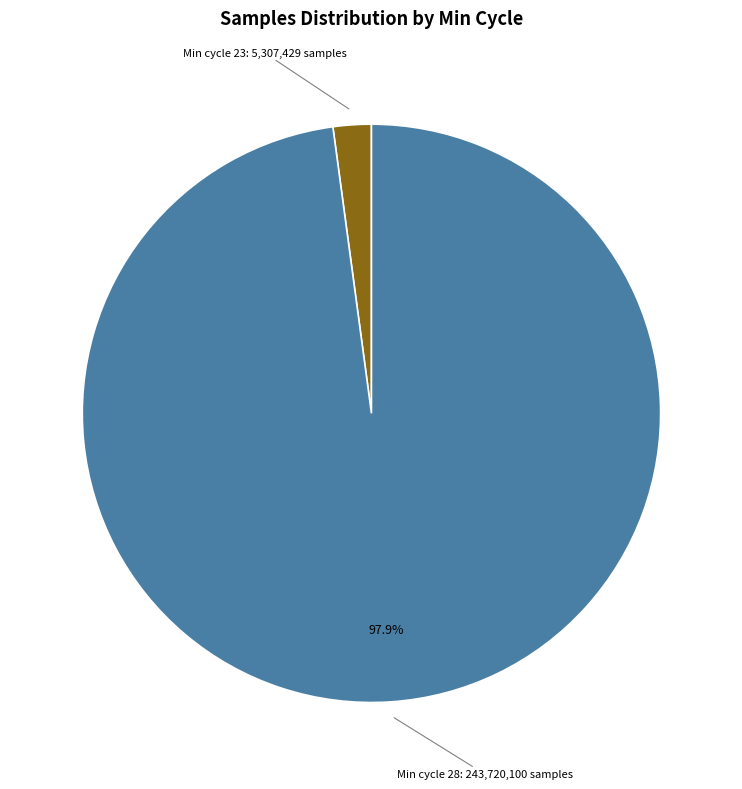

Does any single category account for the majority?

Yes